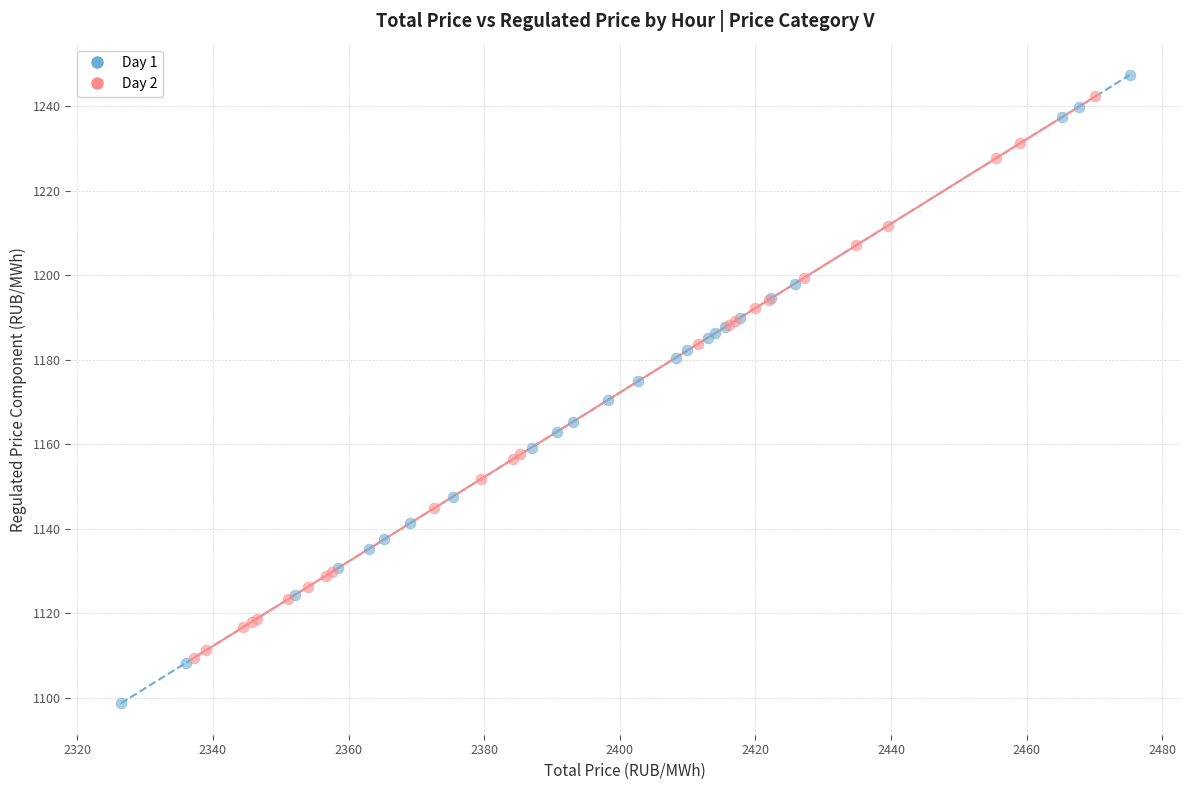

Which series has the widest spread of Y values?

Day 1